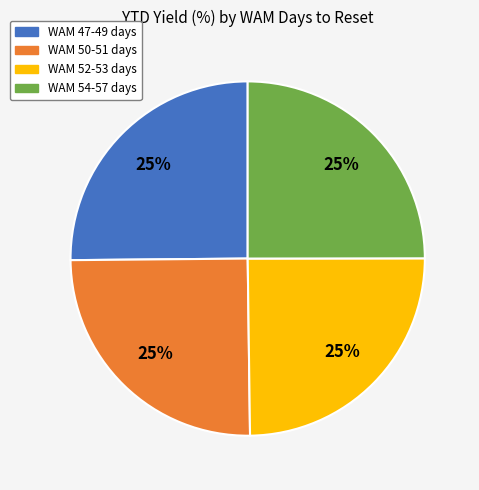

The WAM 50-51 days slice represents 25% of the pie. True or false?

True